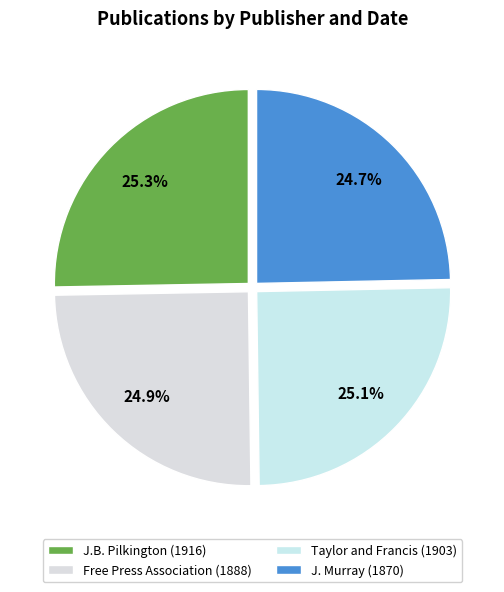

Is J.B. Pilkington (1916) the majority of the pie?

No